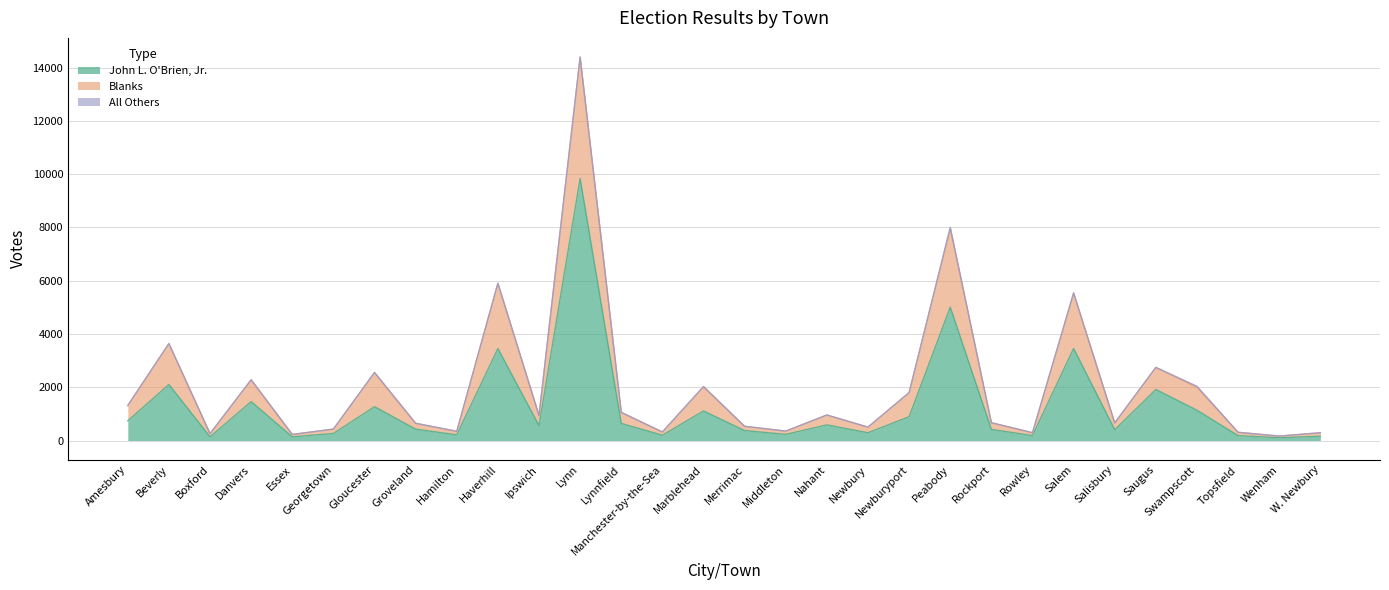

Where is the first local maximum for John L. O'Brien, Jr.?

Beverly